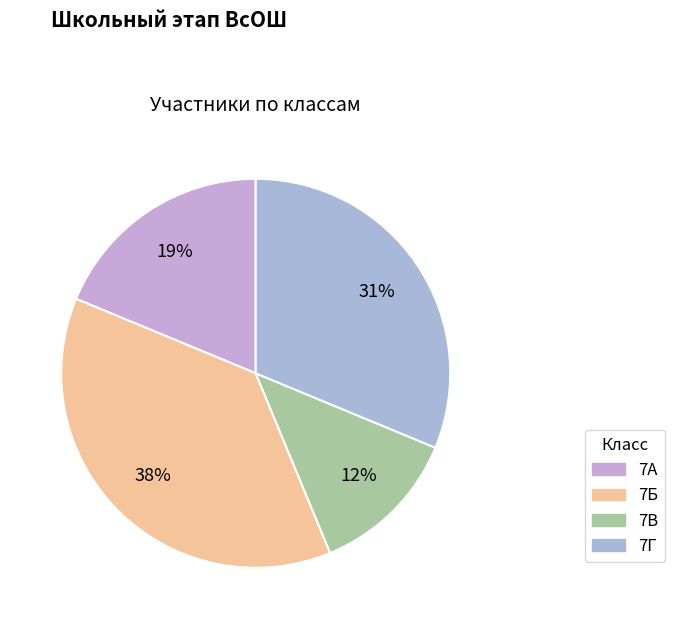

Does 7Г account for over 50% of the chart?

No